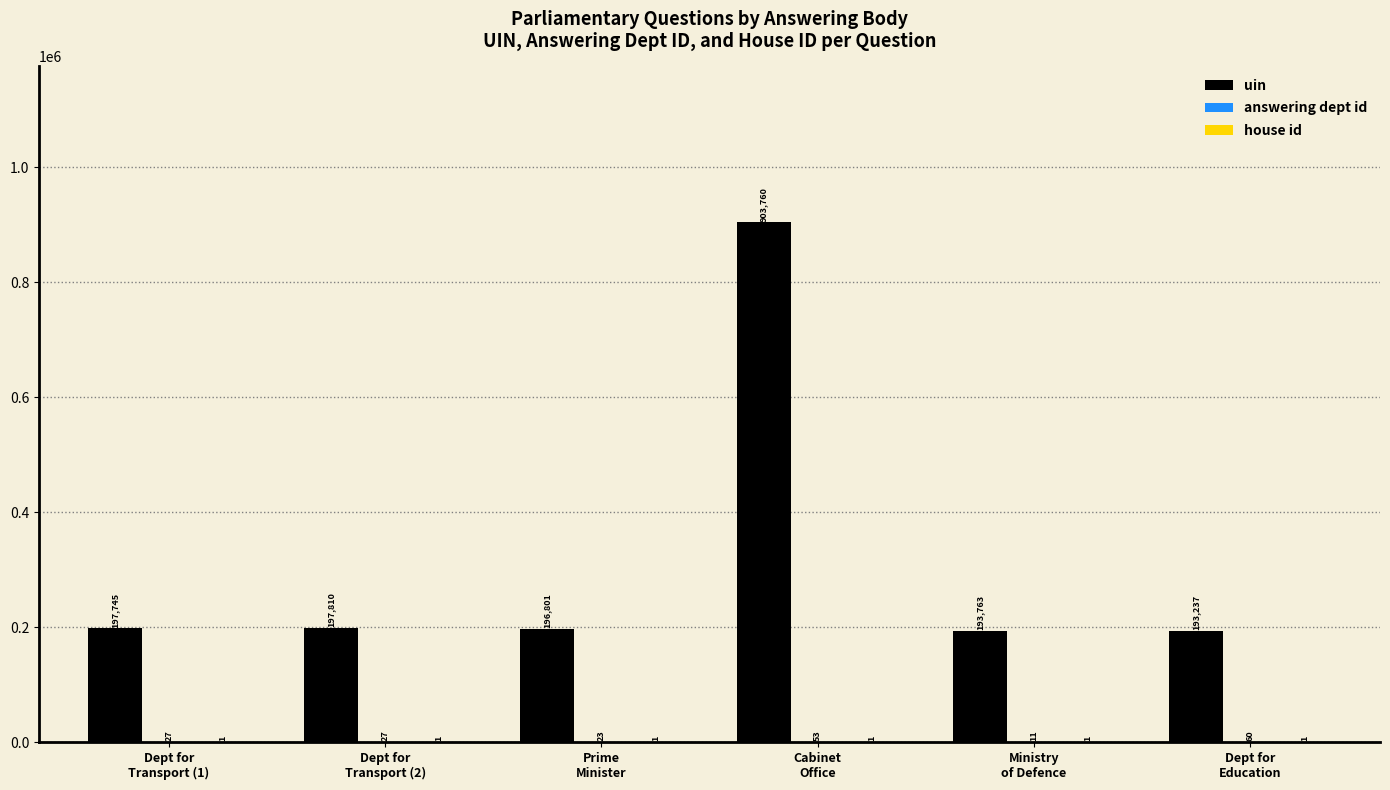

Which series has the widest spread of values?

uin